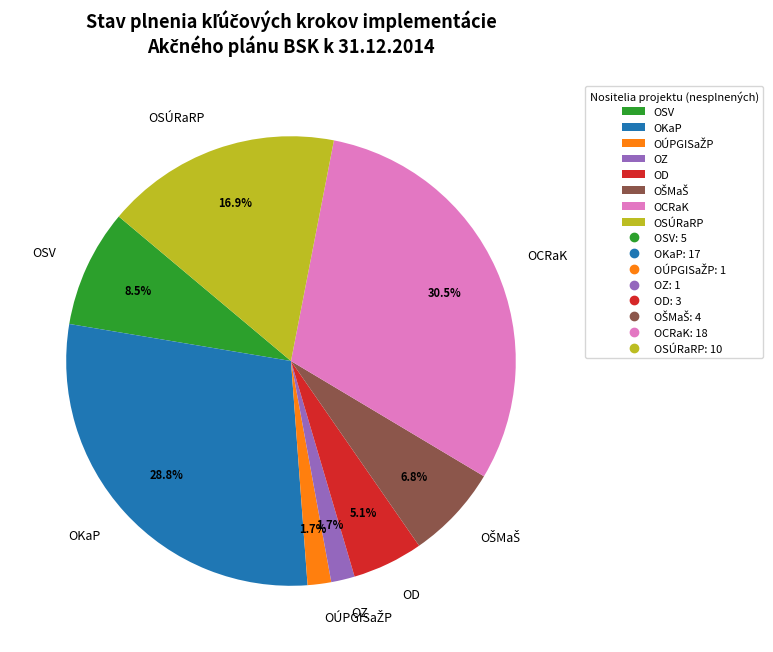

Which category has the biggest portion of the pie?

OCRaK